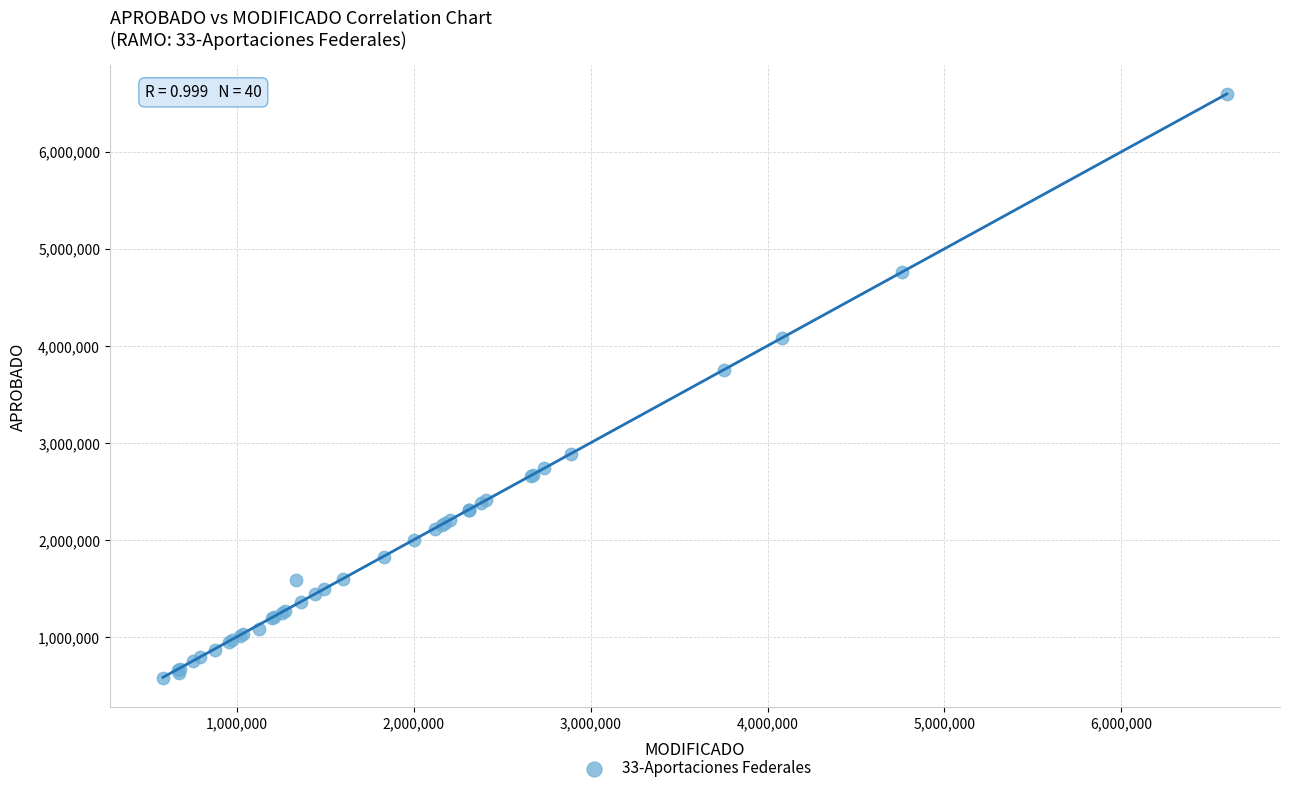

What Y value in the scatter plot is closest to 3588960?

3752241.2